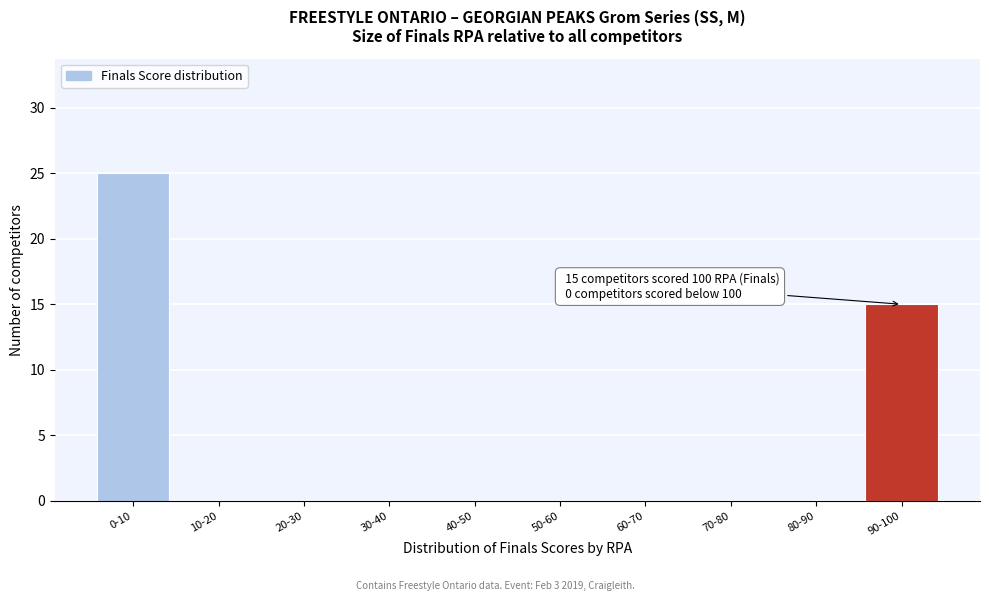

Reading right to left, transcribe all the data shown in this chart.

90-100=15	80-90=0	70-80=0	60-70=0	50-60=0	40-50=0	30-40=0	20-30=0	10-20=0	0-10=25